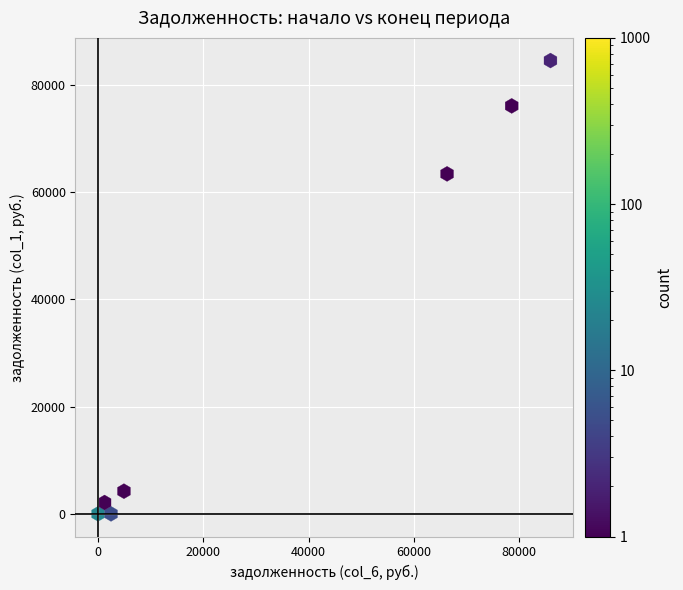

What Y value in the scatter plot is closest to 42252?

64206.7